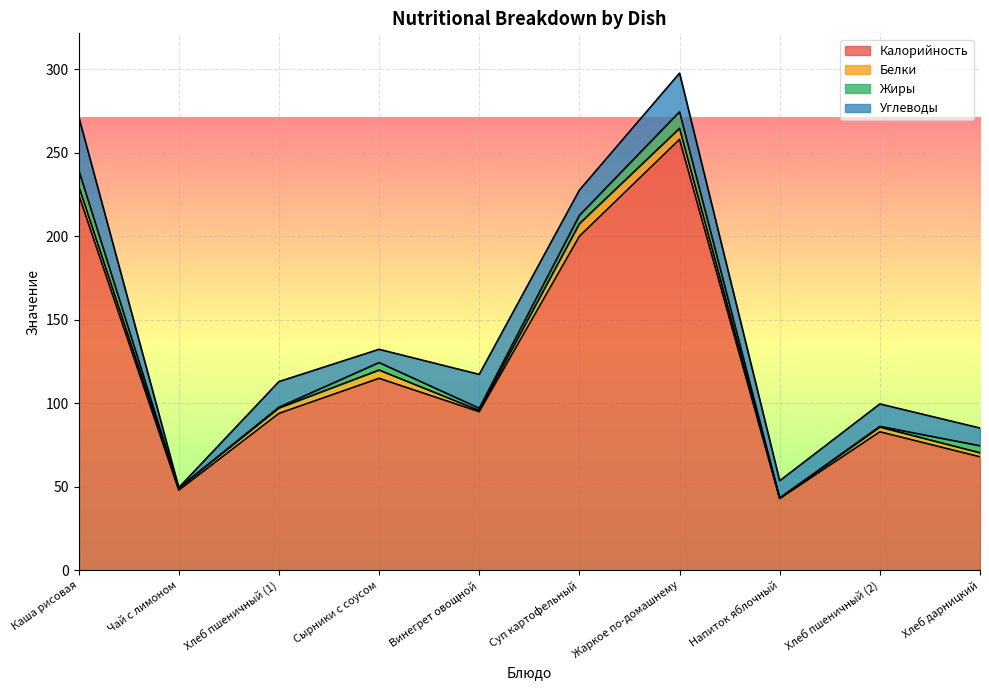

True or false: Жиры and Калорийность intersect in this chart.

False